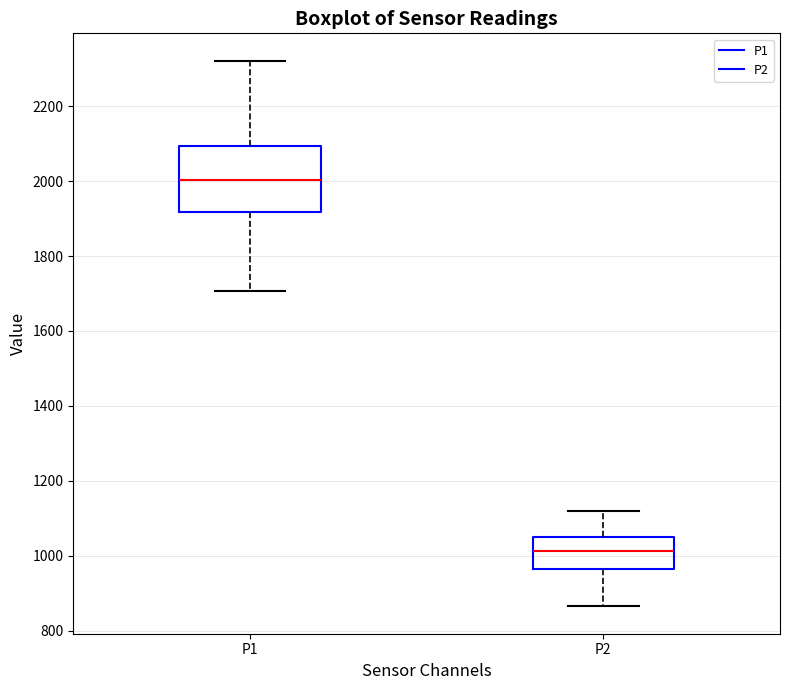

Which box's median line is the highest?

P1